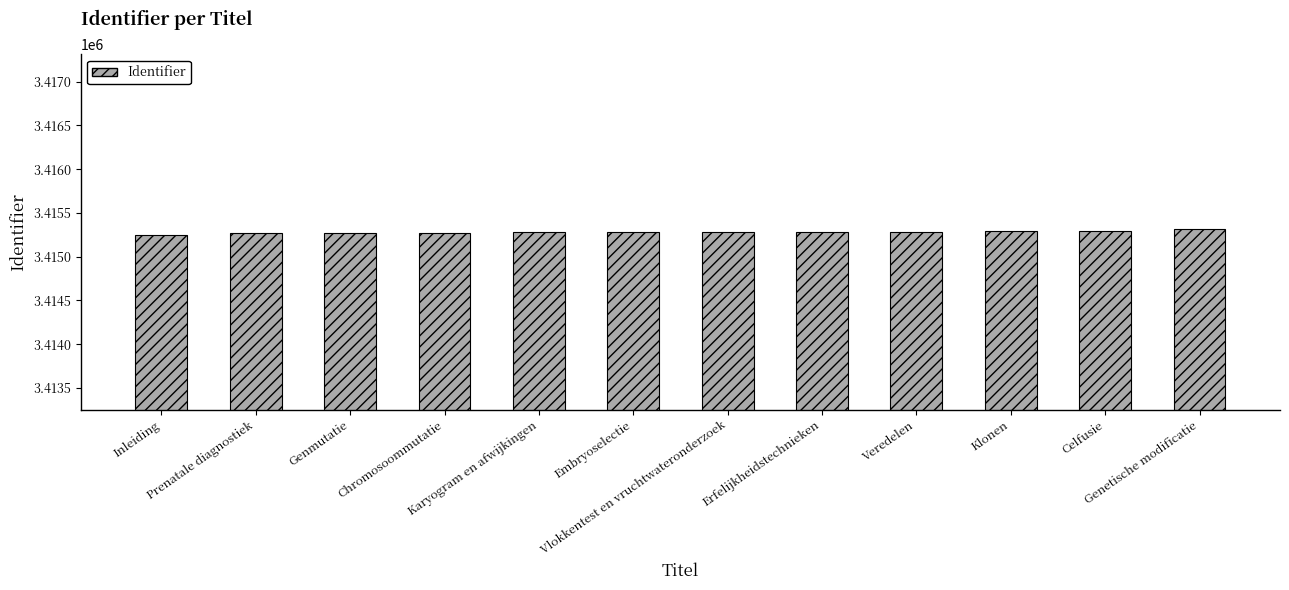

What is the minimum value shown in the chart?

3415252